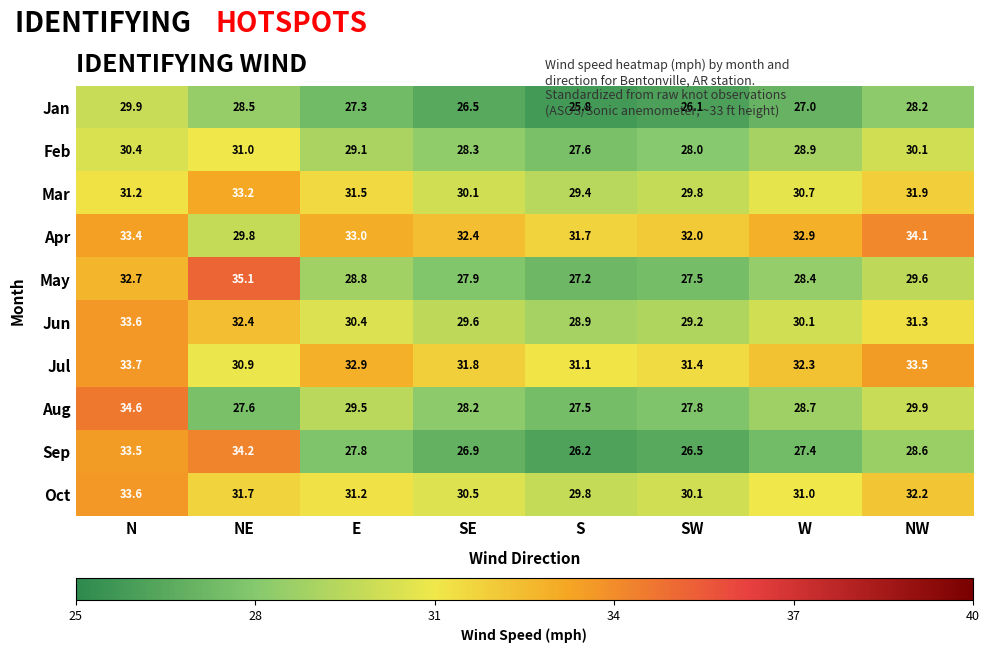

What is the minimum value shown in the chart?

25.8